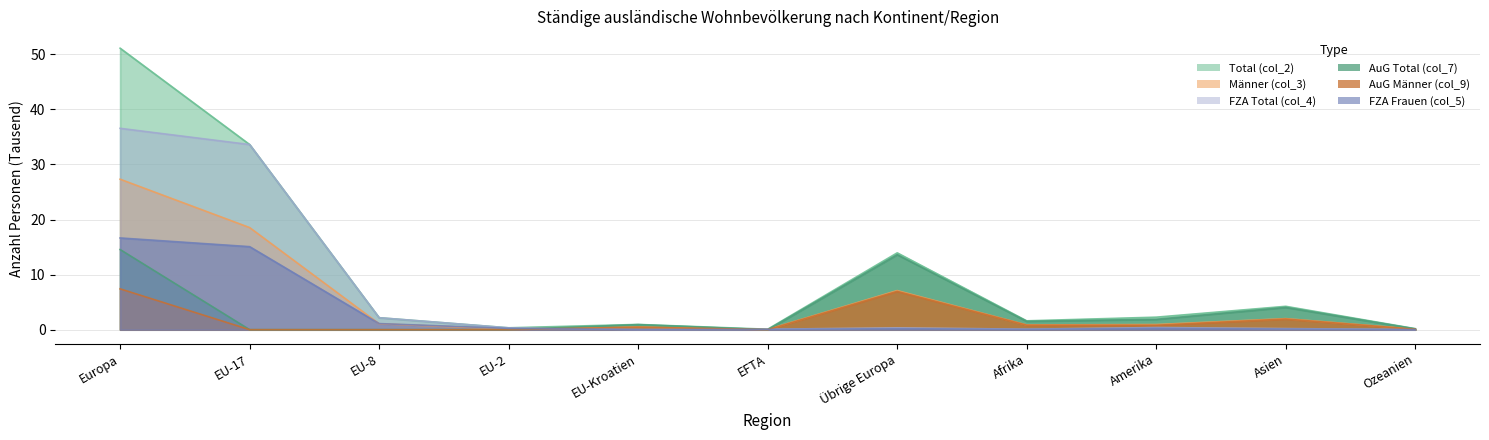

Reading left to right, list all the values displayed in this chart.

Total (col_2): Europa=51.1	EU-17=33.6	EU-8=2.2	EU-2=0.3	EU-Kroatien=0.9	EFTA=0.1	Übrige Europa=13.9	Afrika=1.6	Amerika=2.3	Asien=4.2	Ozeanien=0.2
Männer (col_3): Europa=27.3	EU-17=18.5	EU-8=1.1	EU-2=0.1	EU-Kroatien=0.5	EFTA=0.0	Übrige Europa=7.1	Afrika=0.9	Amerika=0.9	Asien=2.0	Ozeanien=0.1
FZA Total (col_4): Europa=36.6	EU-17=33.6	EU-8=2.2	EU-2=0.3	EU-Kroatien=0.0	EFTA=0.1	Übrige Europa=0.3	Afrika=0.1	Amerika=0.4	Asien=0.2	Ozeanien=0.0
AuG Total (col_7): Europa=14.5	EU-17=0.0	EU-8=0.0	EU-2=0.0	EU-Kroatien=0.9	EFTA=0.0	Übrige Europa=13.6	Afrika=1.5	Amerika=1.9	Asien=4.0	Ozeanien=0.1
AuG Männer (col_9): Europa=7.4	EU-17=0.0	EU-8=0.0	EU-2=0.0	EU-Kroatien=0.5	EFTA=0.0	Übrige Europa=7.0	Afrika=0.8	Amerika=0.8	Asien=1.9	Ozeanien=0.1
FZA Frauen (col_5): Europa=16.7	EU-17=15.1	EU-8=1.1	EU-2=0.2	EU-Kroatien=0.0	EFTA=0.0	Übrige Europa=0.2	Afrika=0.0	Amerika=0.3	Asien=0.1	Ozeanien=0.0